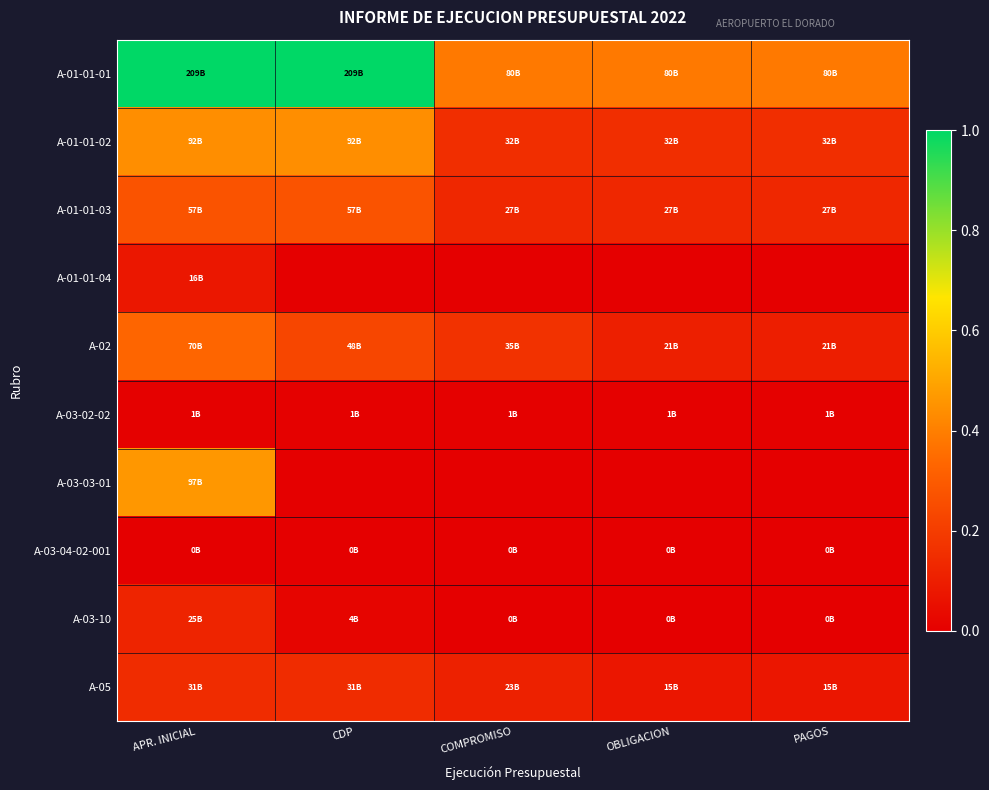

Reading right to left, what are all the values shown in this chart?

A-01-01-01: PAGOS=0.4	OBLIGACION=0.4	COMPROMISO=0.4	CDP=1.0	APR. INICIAL=1.0
A-01-01-02: PAGOS=0.2	OBLIGACION=0.2	COMPROMISO=0.2	CDP=0.4	APR. INICIAL=0.4
A-01-01-03: PAGOS=0.1	OBLIGACION=0.1	COMPROMISO=0.1	CDP=0.3	APR. INICIAL=0.3
A-01-01-04: PAGOS=0.0	OBLIGACION=0.0	COMPROMISO=0.0	CDP=0.0	APR. INICIAL=0.1
A-02: PAGOS=0.1	OBLIGACION=0.1	COMPROMISO=0.2	CDP=0.2	APR. INICIAL=0.3
A-03-02-02: PAGOS=0.0	OBLIGACION=0.0	COMPROMISO=0.0	CDP=0.0	APR. INICIAL=0.0
A-03-03-01: PAGOS=0.0	OBLIGACION=0.0	COMPROMISO=0.0	CDP=0.0	APR. INICIAL=0.5
A-03-04-02-001: PAGOS=0.0	OBLIGACION=0.0	COMPROMISO=0.0	CDP=0.0	APR. INICIAL=0.0
A-03-10: PAGOS=0.0	OBLIGACION=0.0	COMPROMISO=0.0	CDP=0.0	APR. INICIAL=0.1
A-05: PAGOS=0.1	OBLIGACION=0.1	COMPROMISO=0.1	CDP=0.1	APR. INICIAL=0.1